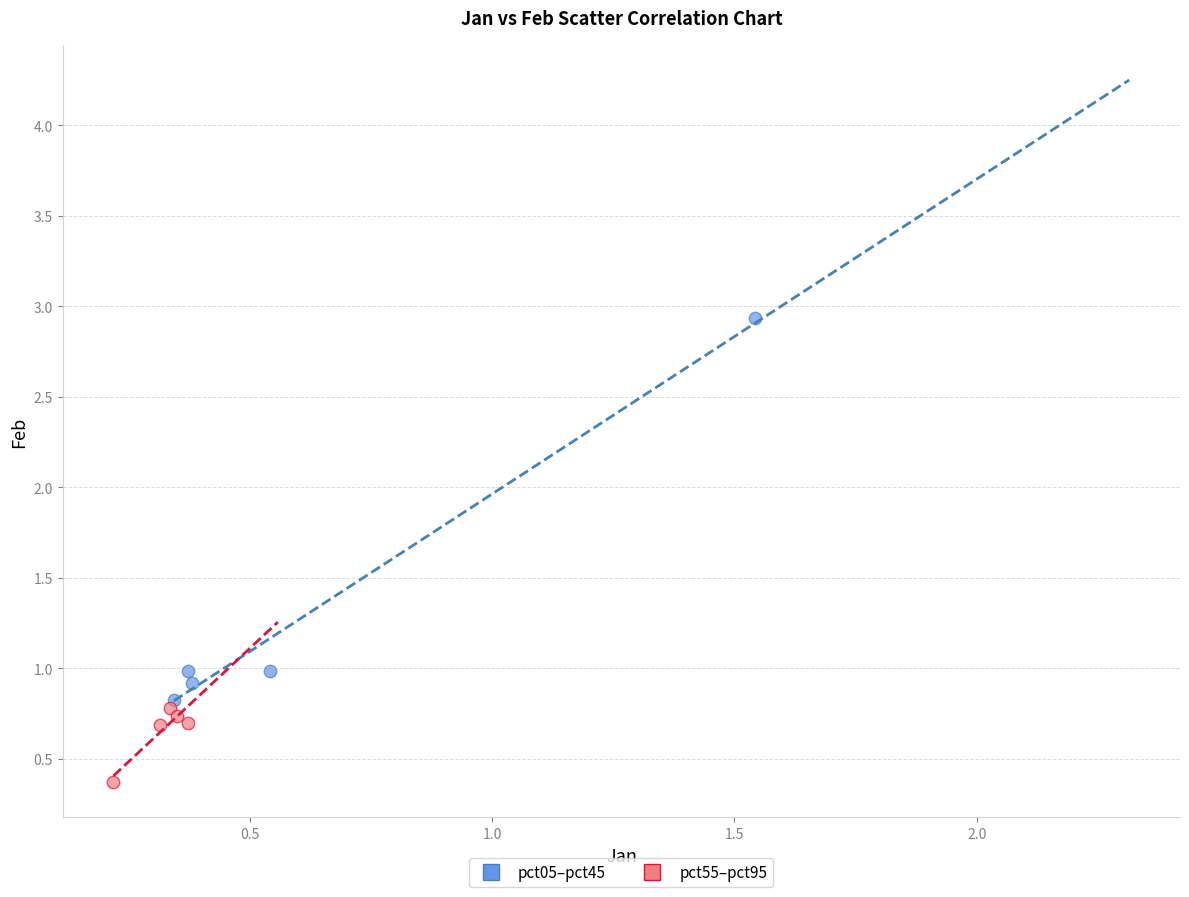

Which series contains the highest Y value?

pct05–pct45